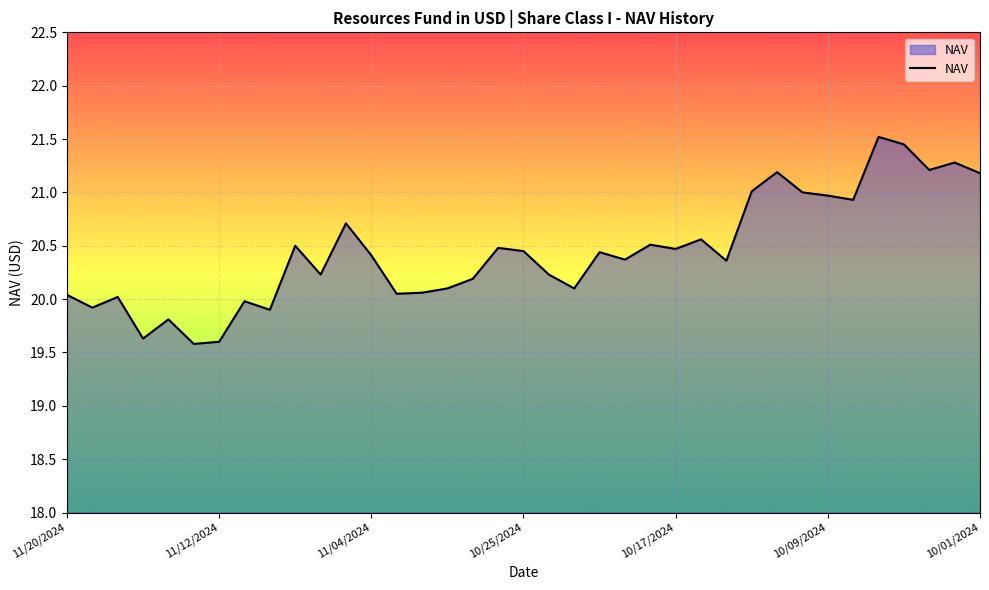

Reading right to left, transcribe all the data shown in this chart.

20.0	19.9	20.0	19.6	19.8	19.6	19.6	20.0	19.9	20.5	20.2	20.7	20.4	20.1	20.1	20.1	20.2	20.5	20.4	20.2	20.1	20.4	20.4	20.5	20.5	20.6	20.4	21.0	21.2	21.0	21.0	20.9	21.5	21.4	21.2	21.3	21.2